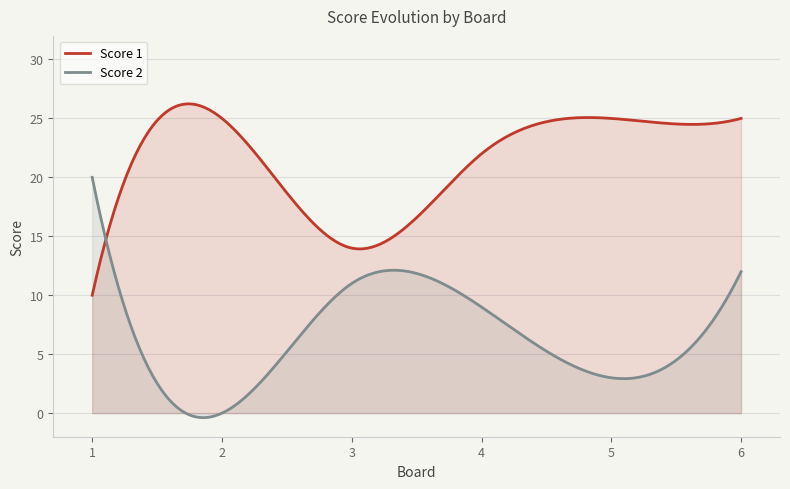

What is the sum of all Score 2 values?

1963.6